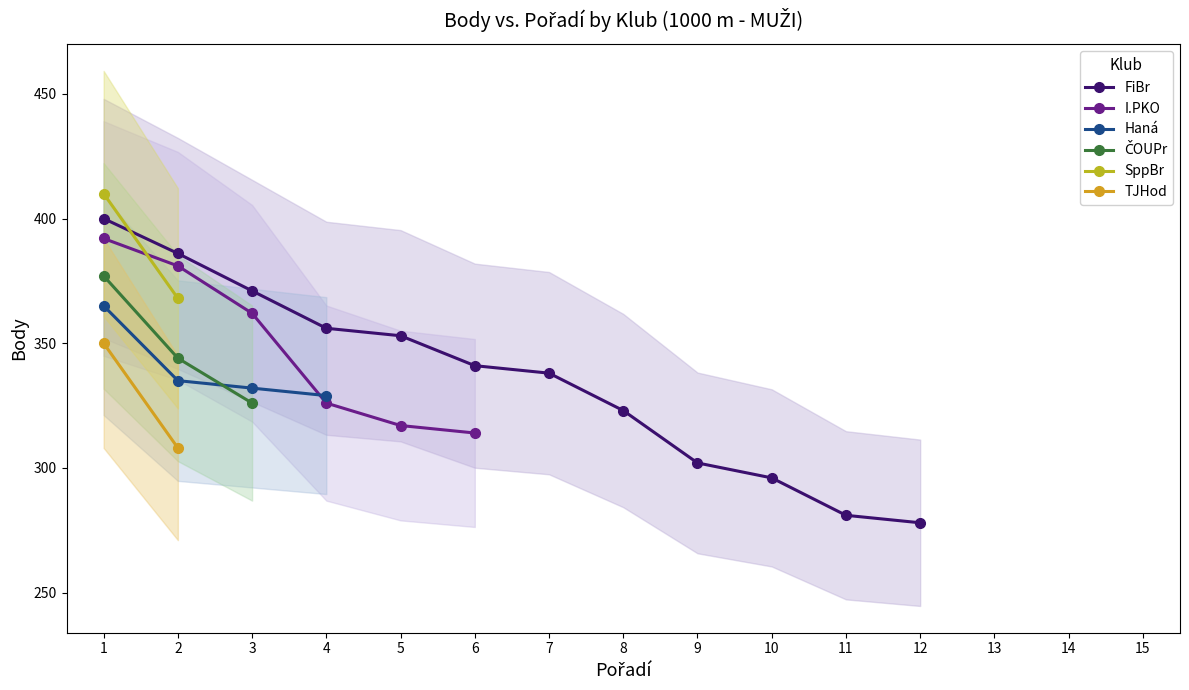

What is the value of the FiBr point at the 5th from the left?

353